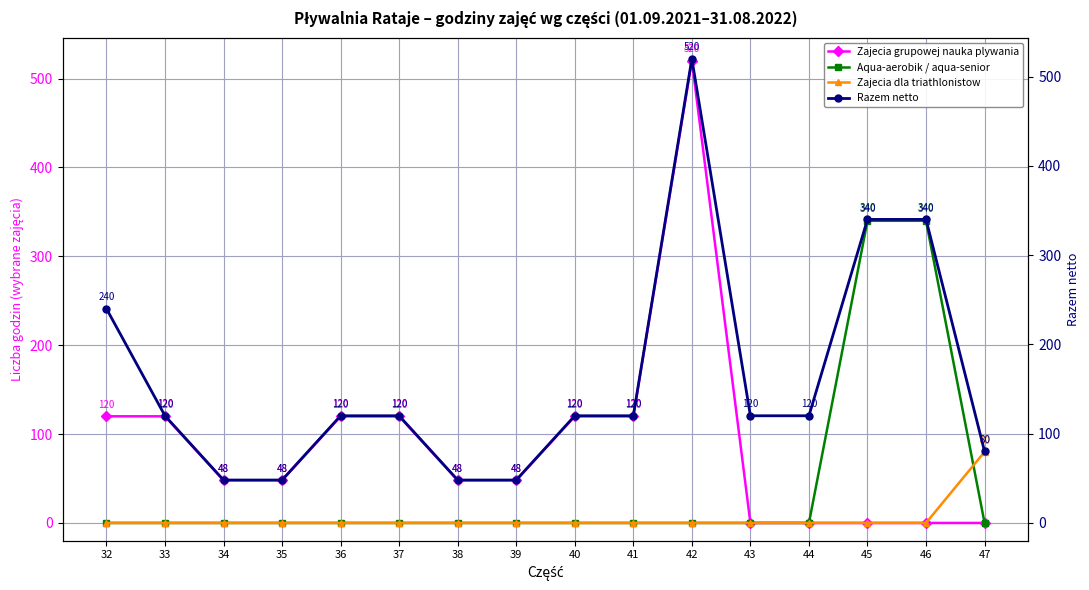

The Aqua-aerobik / aqua-senior series shows 0 at 47. True or false?

True